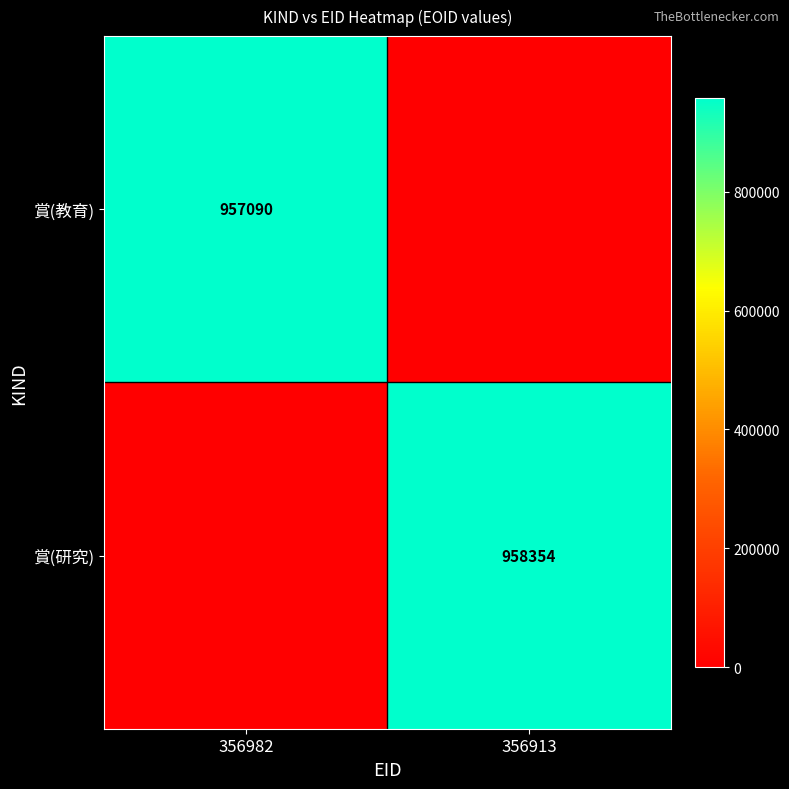

What is the total value across all series at 356913?

958354